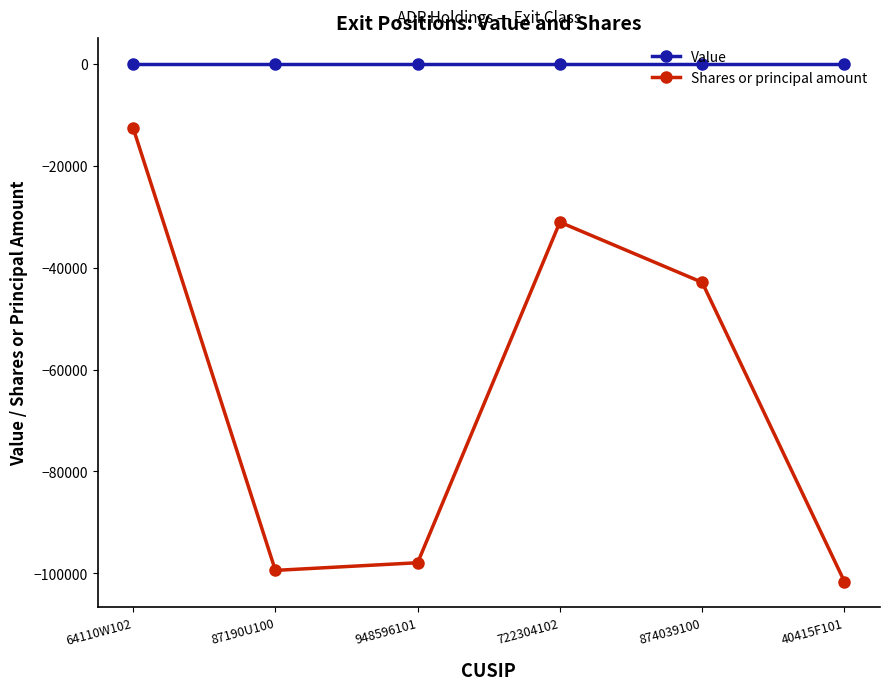

How many lines are shown in the chart?

2